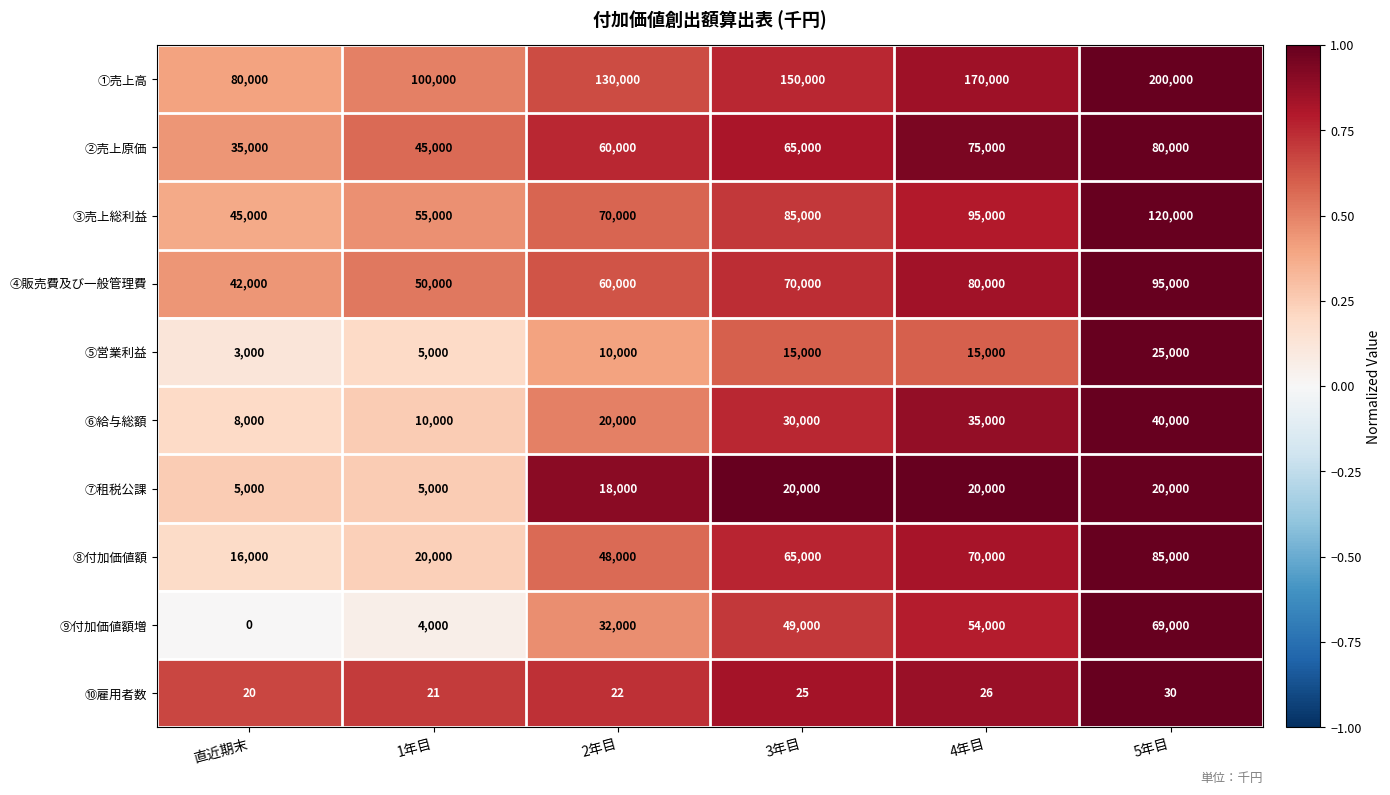

Which series has the largest range (max minus min)?

①売上高